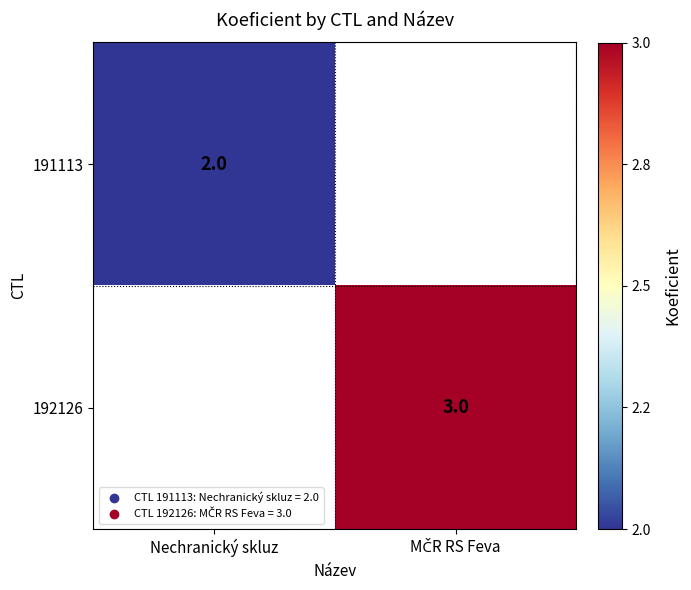

Which category has the highest value in the 191113 series?

Nechranický skluz